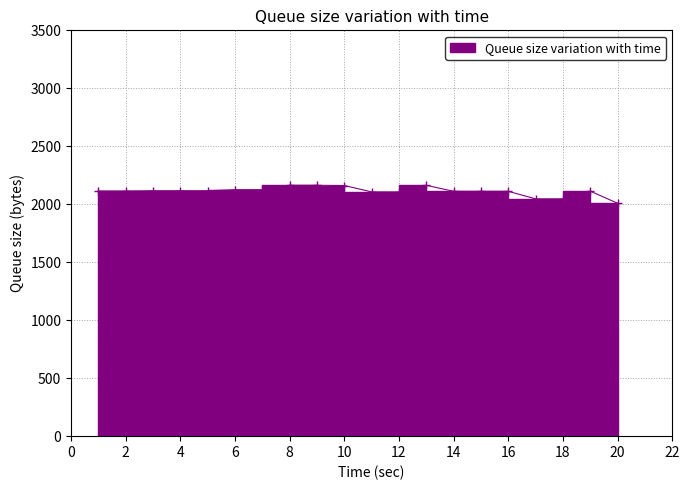

What is the change in value from 12 to 18?

-60.1